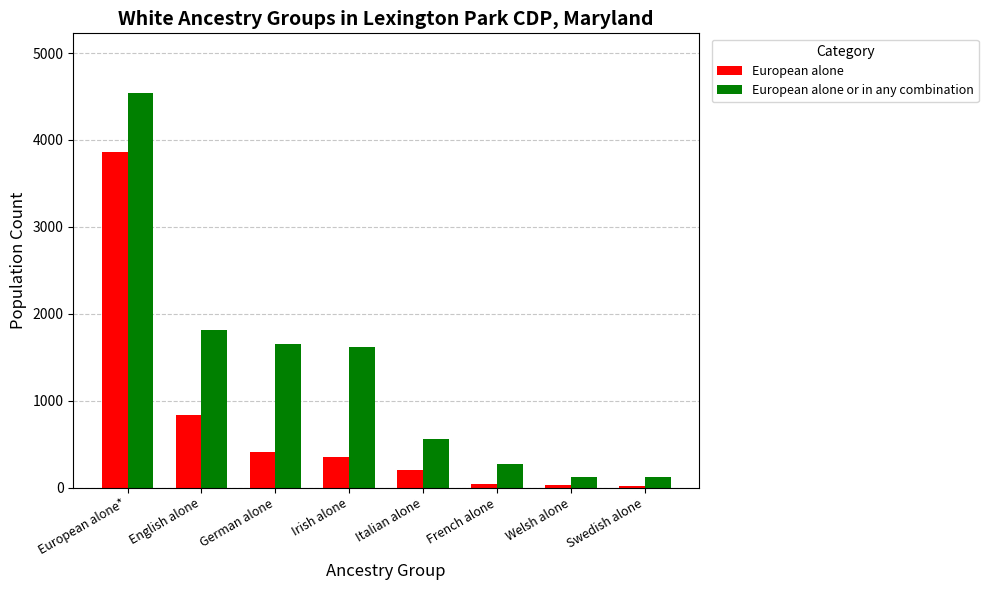

Count the number of data series in this chart.

2